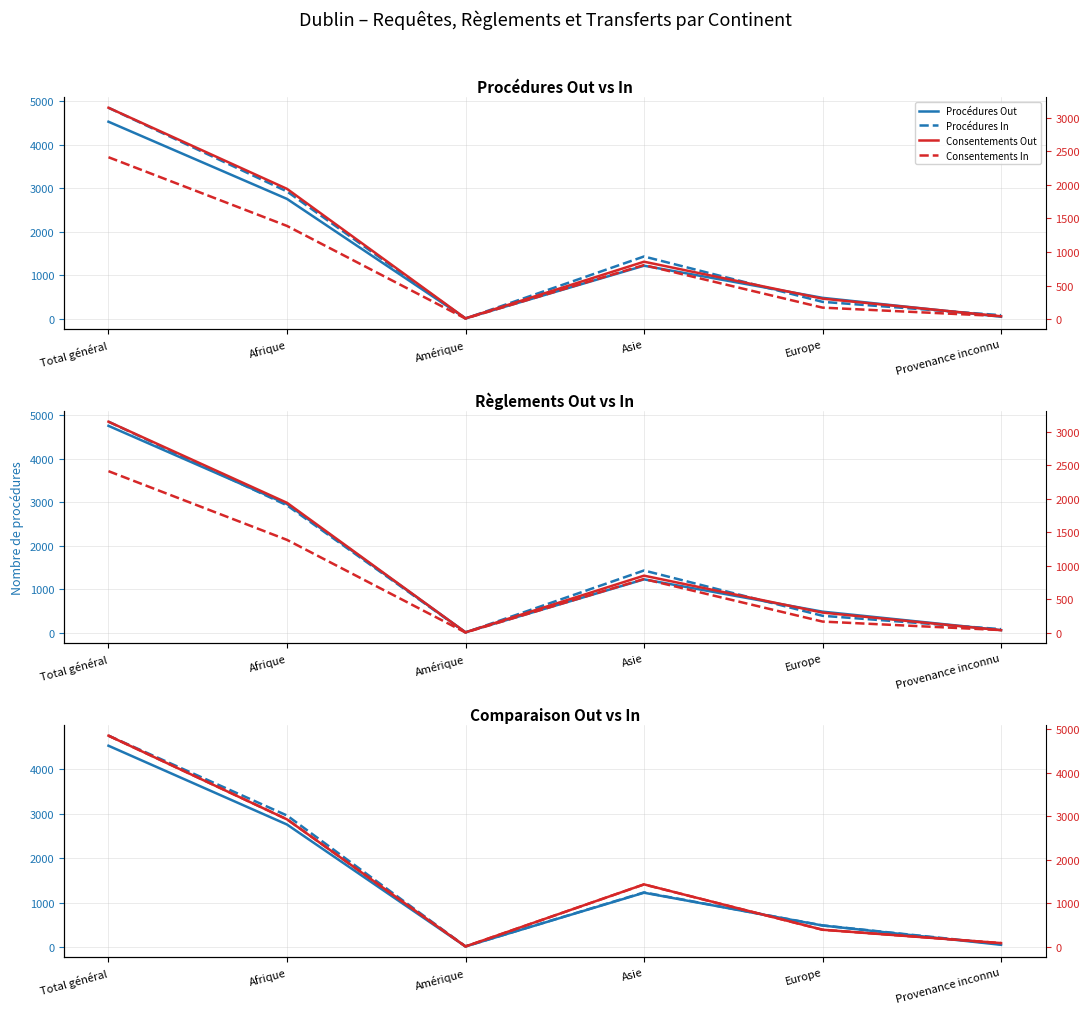

What is the value of the Procédures In point at the 3rd from the left?

9